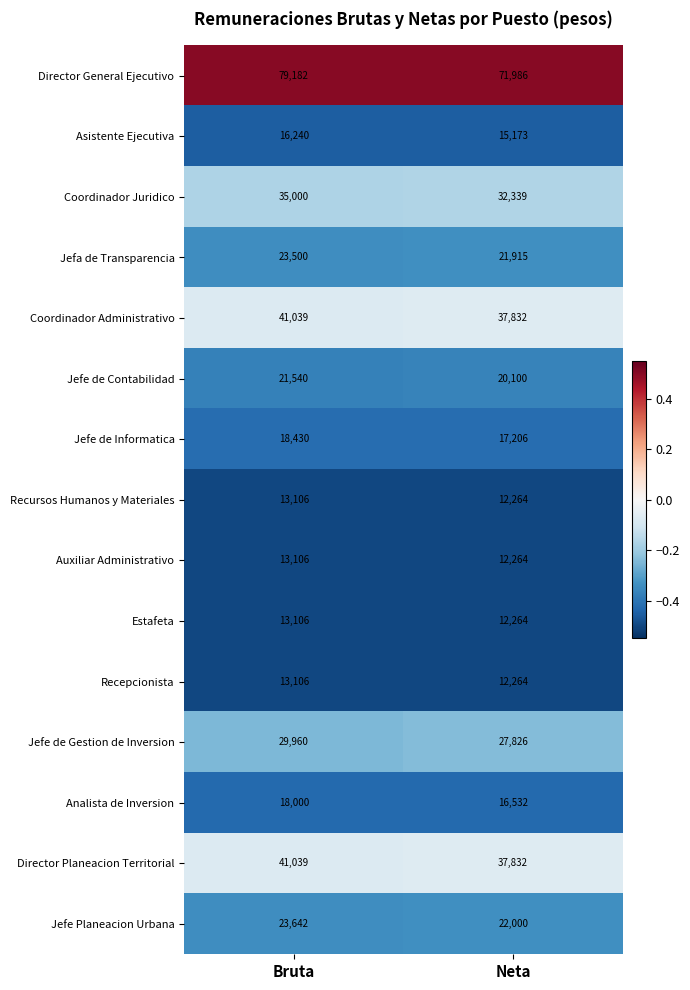

What is the sum of all Director General Ejecutivo values?

151168